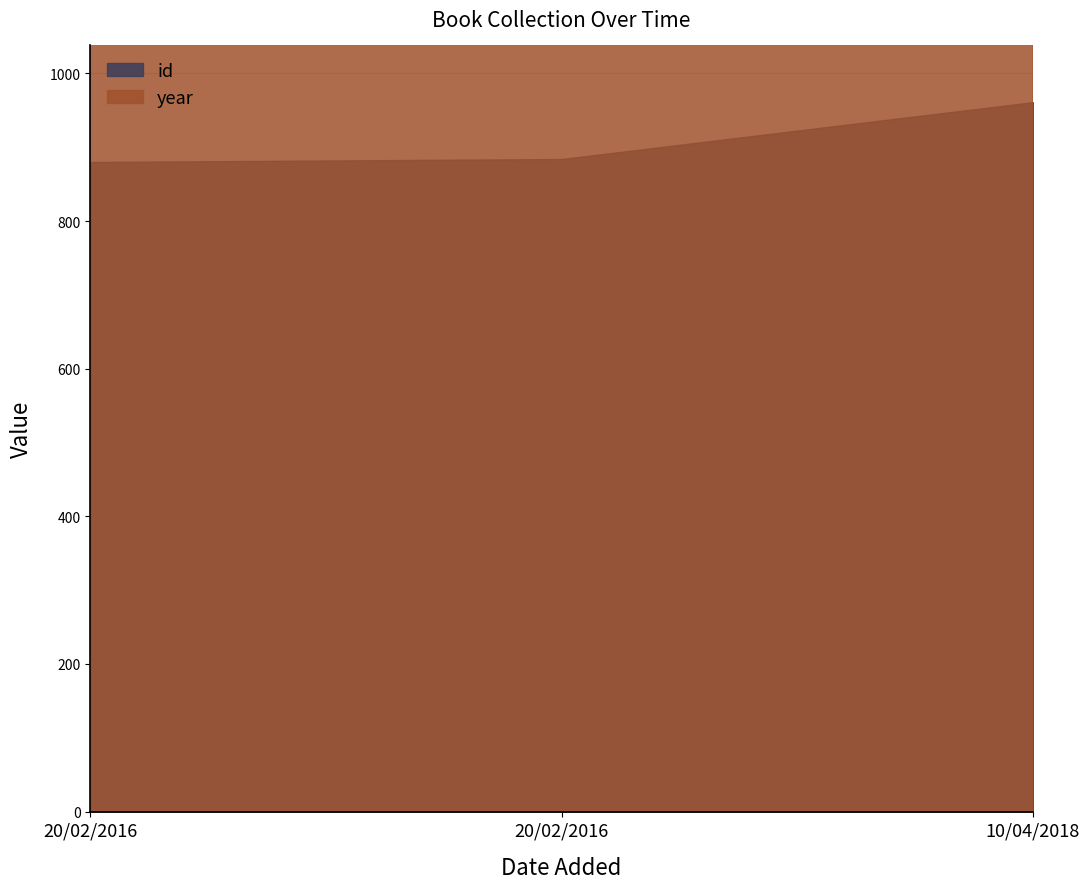

Reading left to right, transcribe all the data shown in this chart.

id: 20/02/2016=880	20/02/2016=884	10/04/2018=961
year: 20/02/2016=2014	20/02/2016=2016	10/04/2018=2017